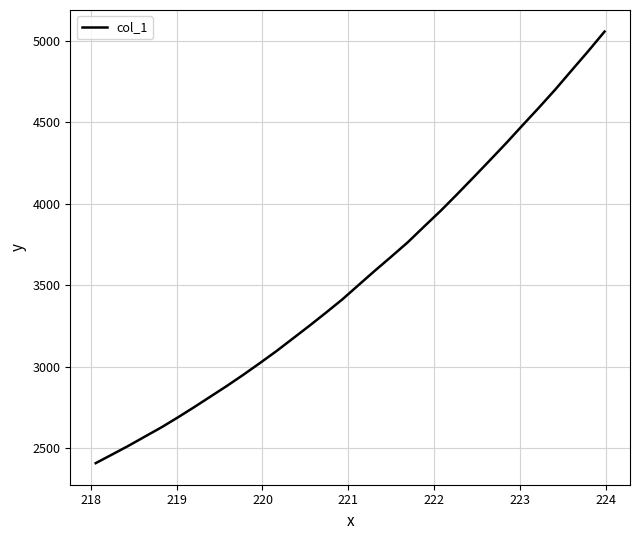

What is the smallest value displayed?

2409.3